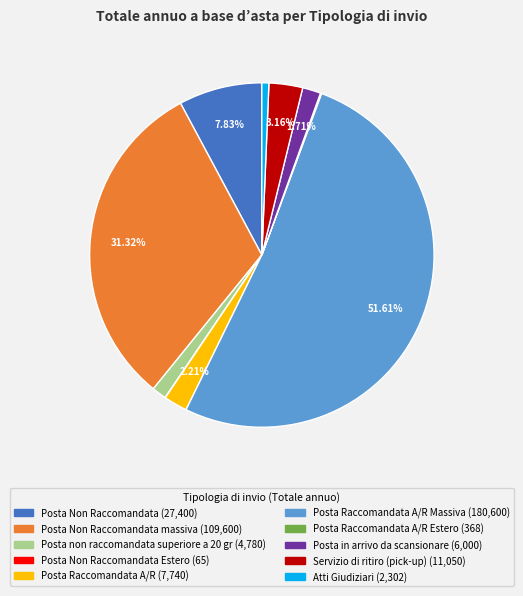

Is there a majority slice in this chart?

Yes